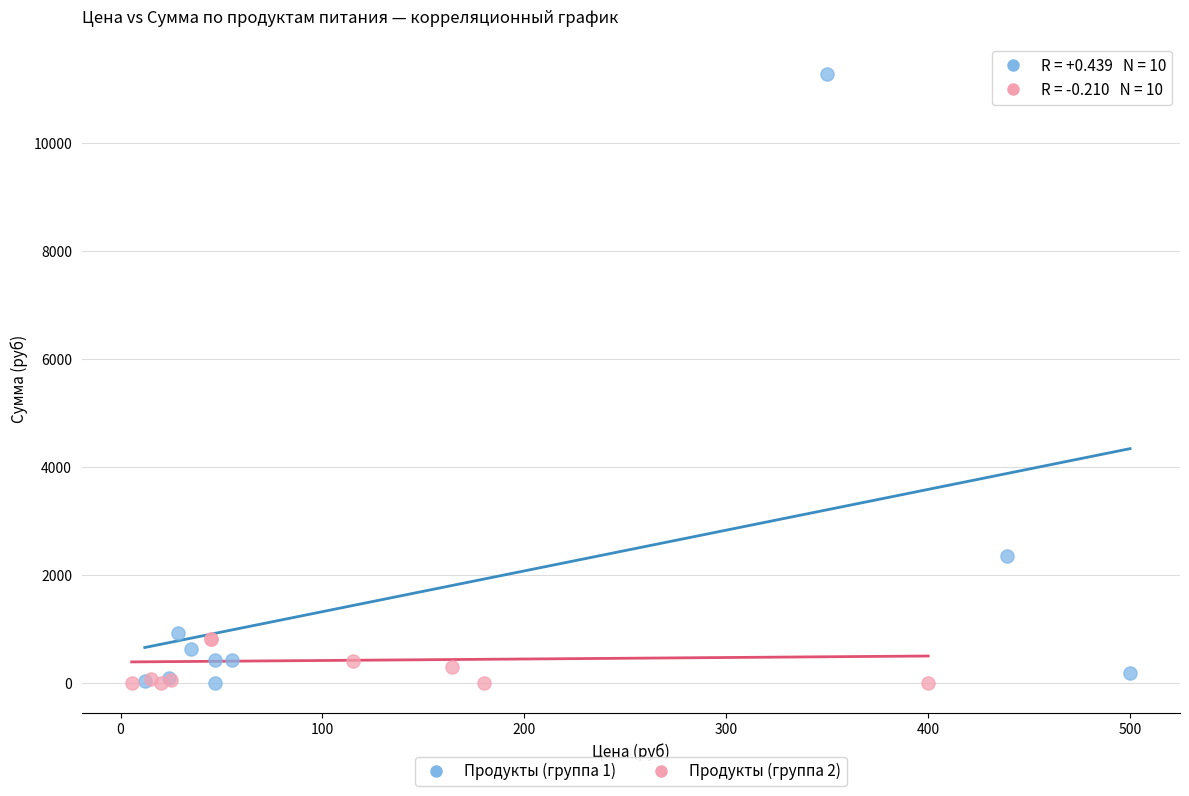

Which series has the largest Y range (max minus min)?

Продукты (группа 1)